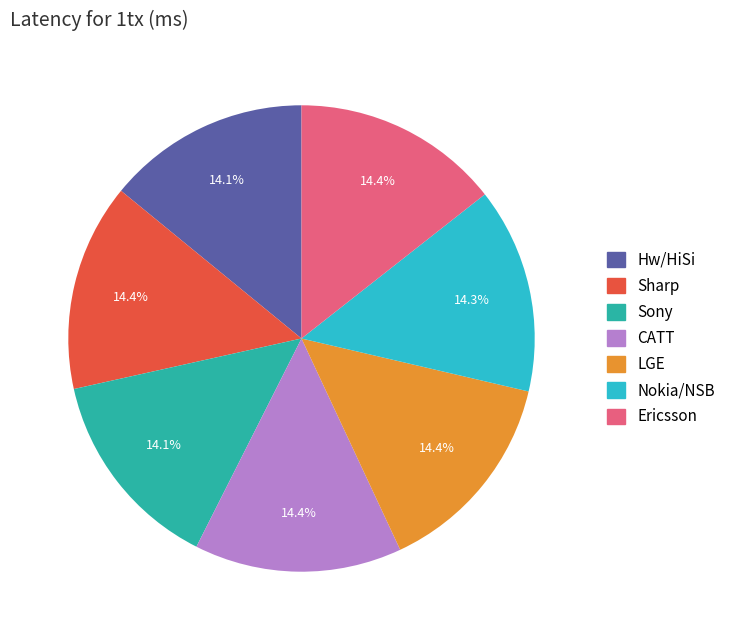

How many slices are in this pie chart?

7